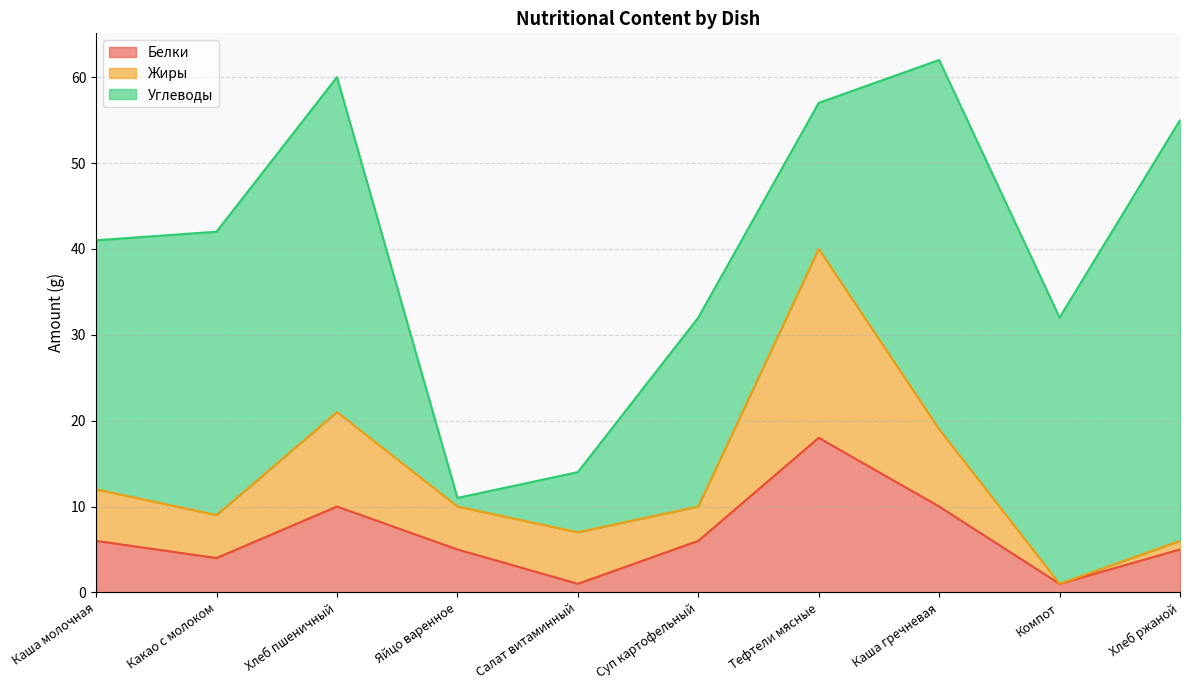

Is the value of Жиры at Компот greater than the value of Белки at Суп картофельный?

No